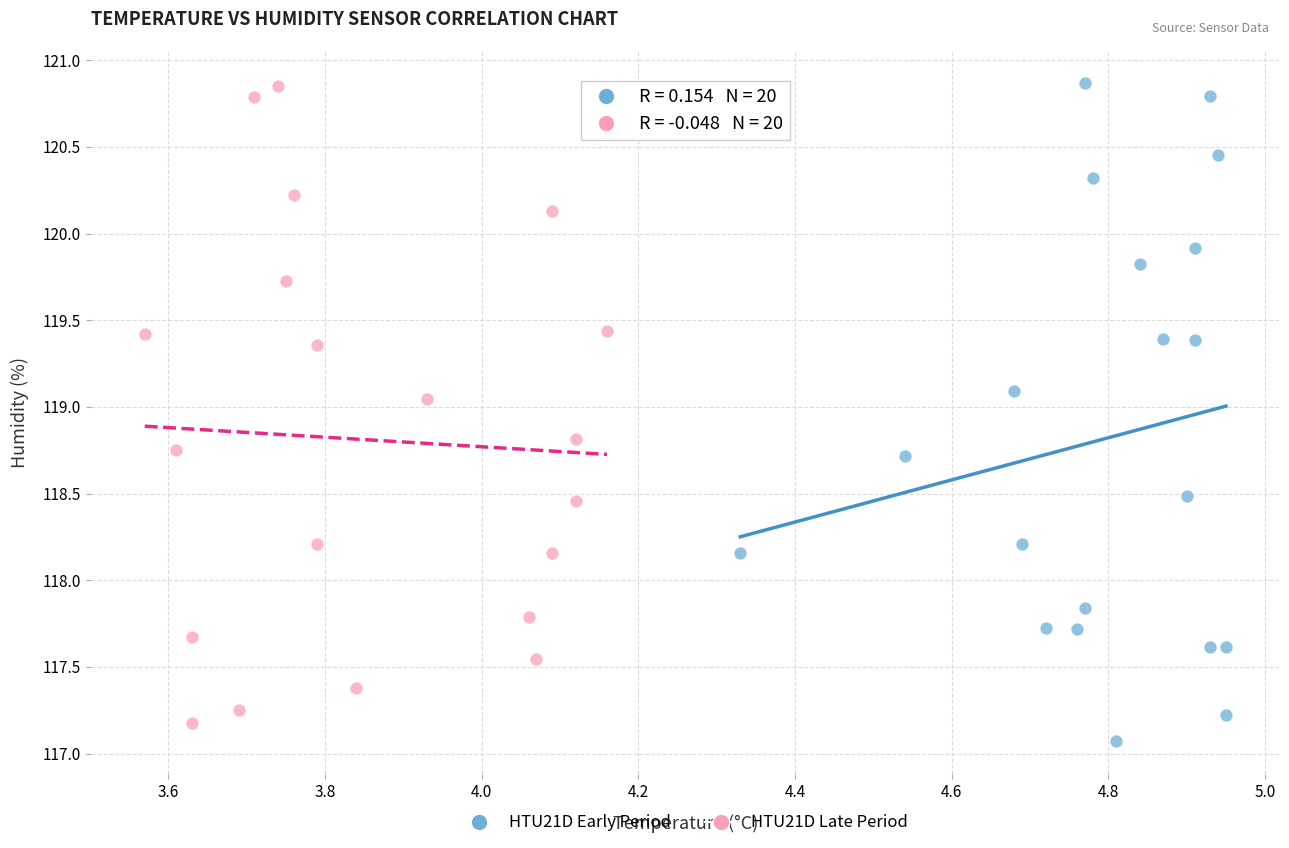

What are all the series names shown in the legend?

HTU21D Early Period, HTU21D Late Period